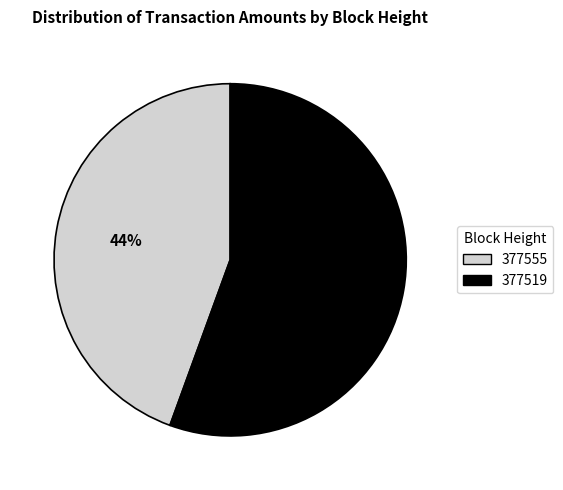

To the nearest percent, what percentage of the pie is 377519?

56%